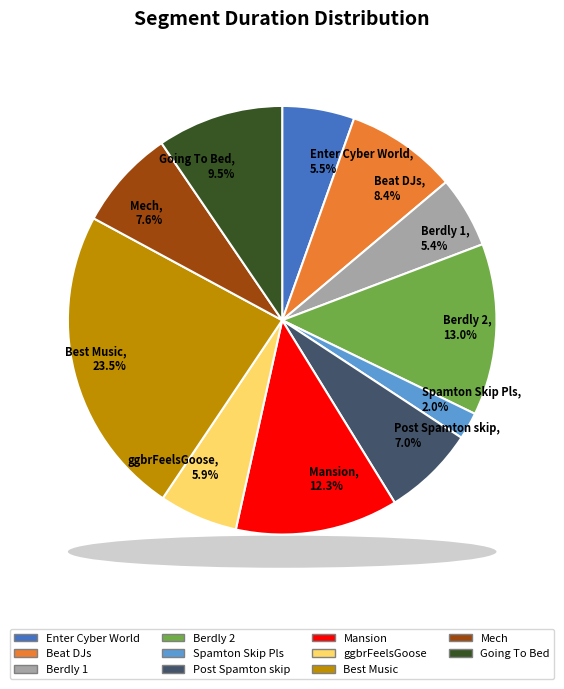

True or false: Post Spamton skip accounts for 1% of the total.

False